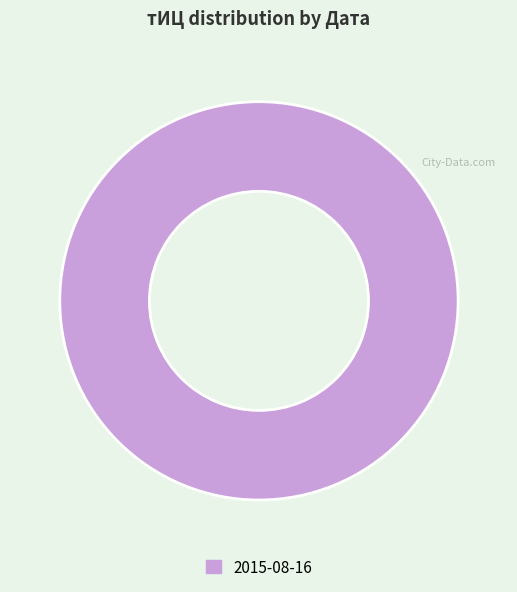

True or false: 2015-08-16 accounts for 86% of the total.

False